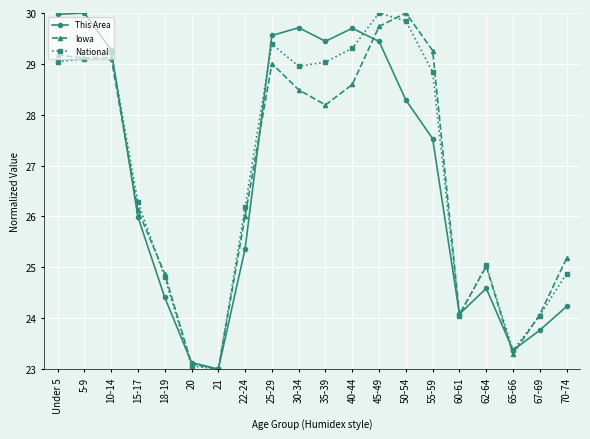

Is this an area chart (filled region under the line)?

No